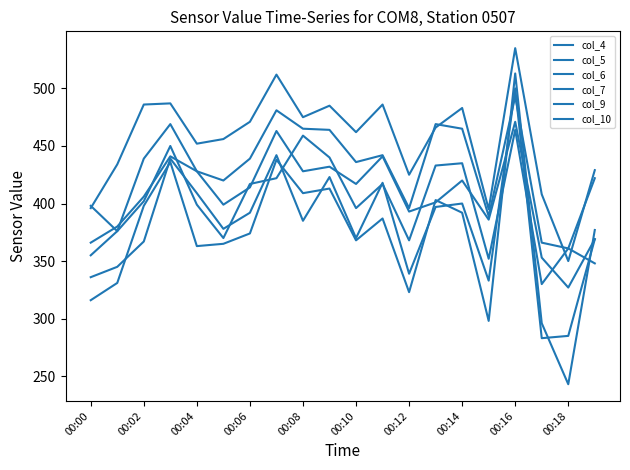

At which label does col_9 first exceed 377?

00:02